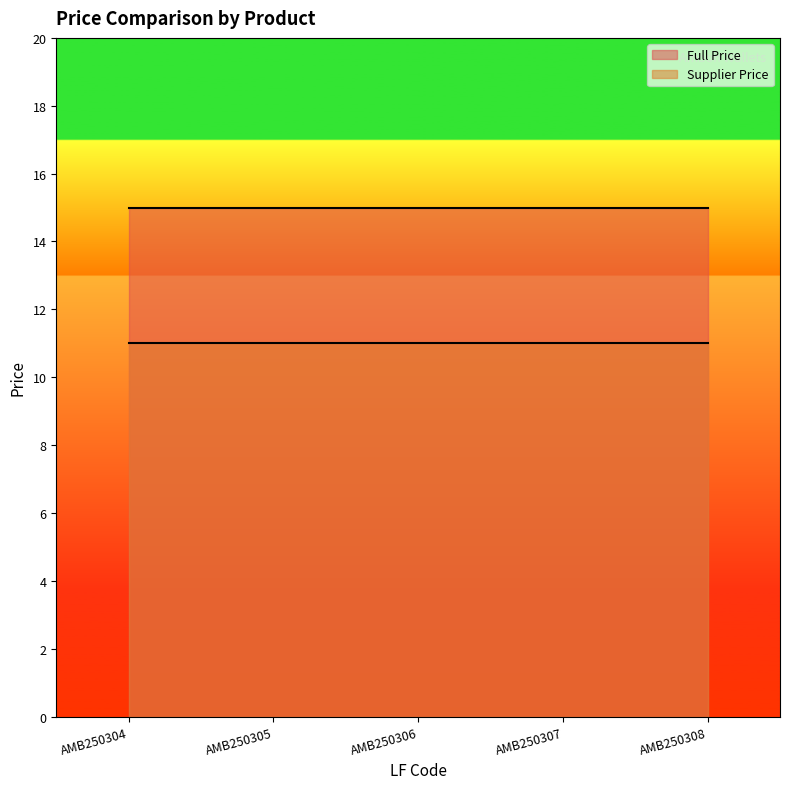

What value does the Supplier Price series have at AMB250304?

11